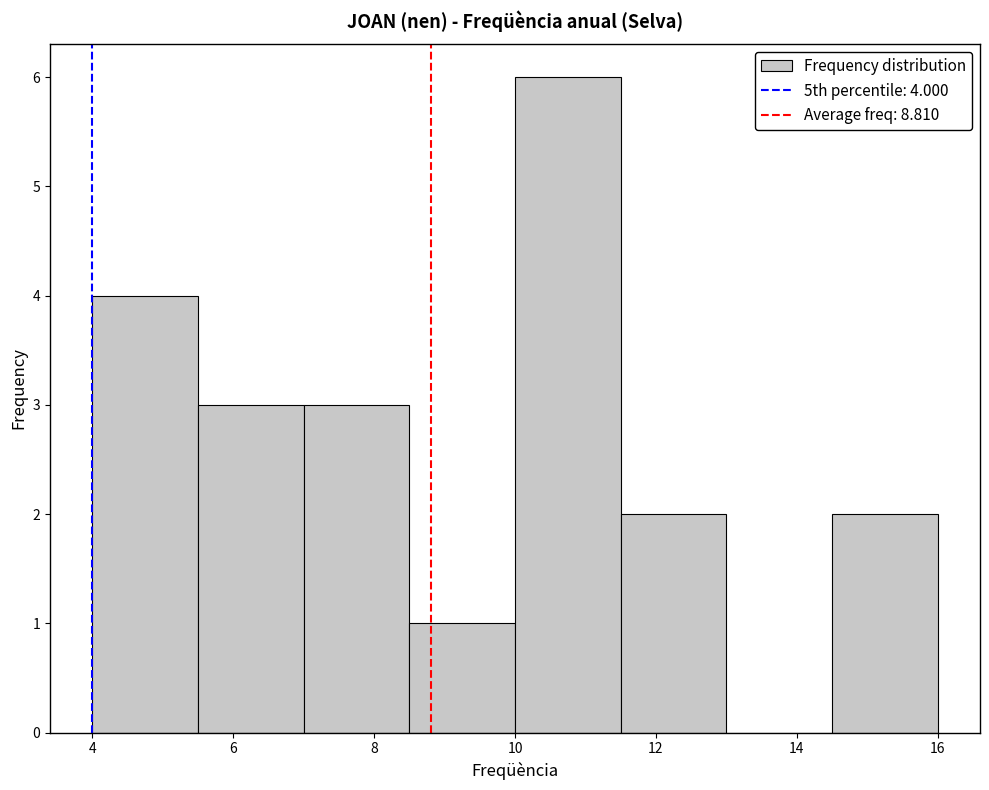

Over which range of the x-axis is the bar tallest?

10.0 to 11.5